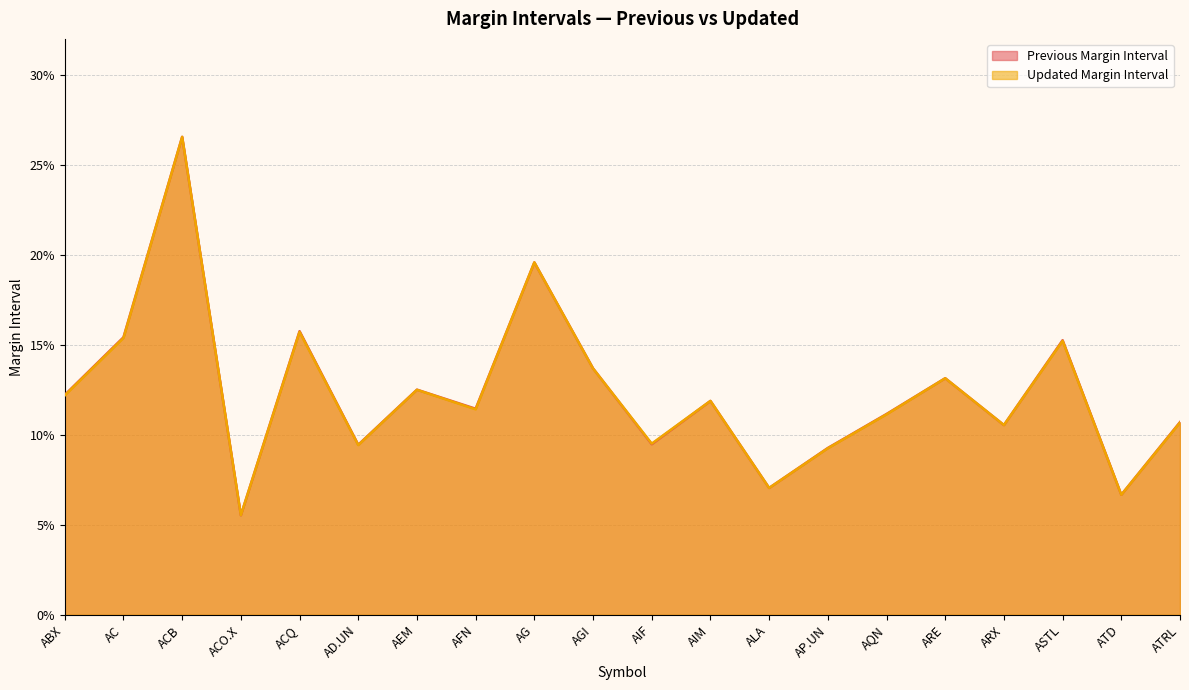

Rank the series by their maximum value, from highest to lowest.

Previous Margin Interval, Updated Margin Interval